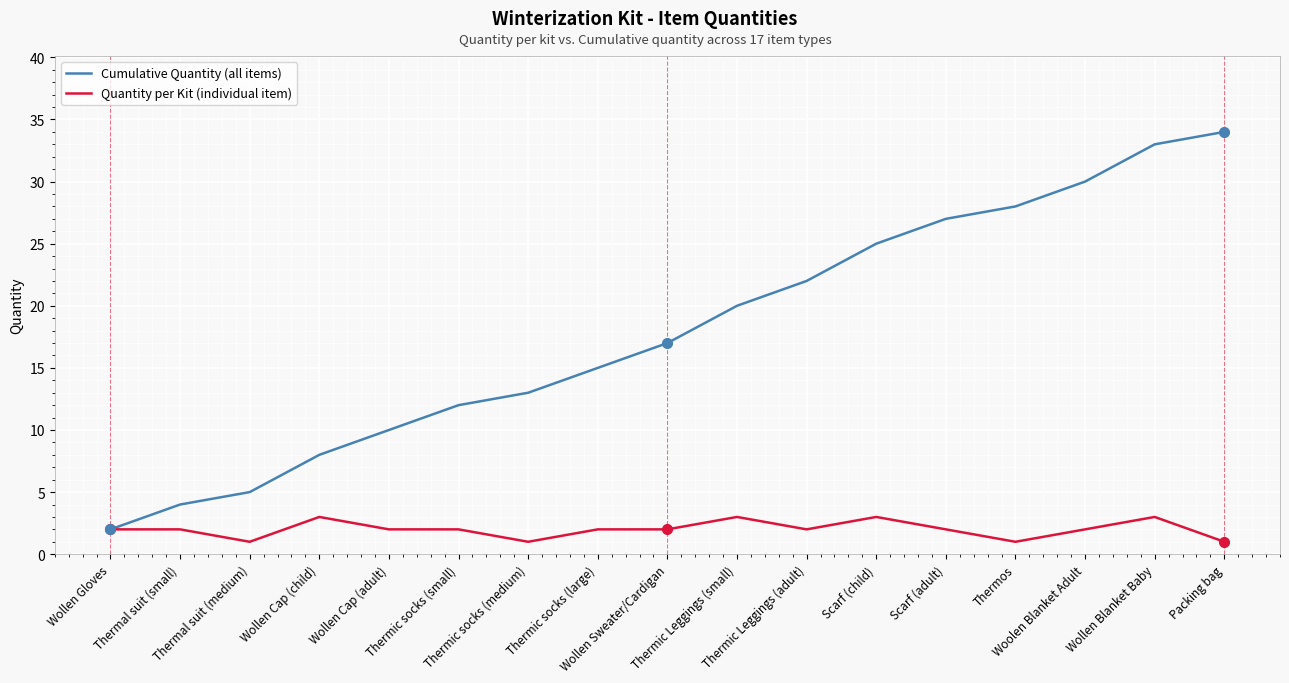

Reading right to left, what are all the values shown in this chart?

Cumulative Quantity (all items): 34	33	30	28	27	25	22	20	17	15	13	12	10	8	5	4	2
Quantity per Kit (individual item): 1	3	2	1	2	3	2	3	2	2	1	2	2	3	1	2	2